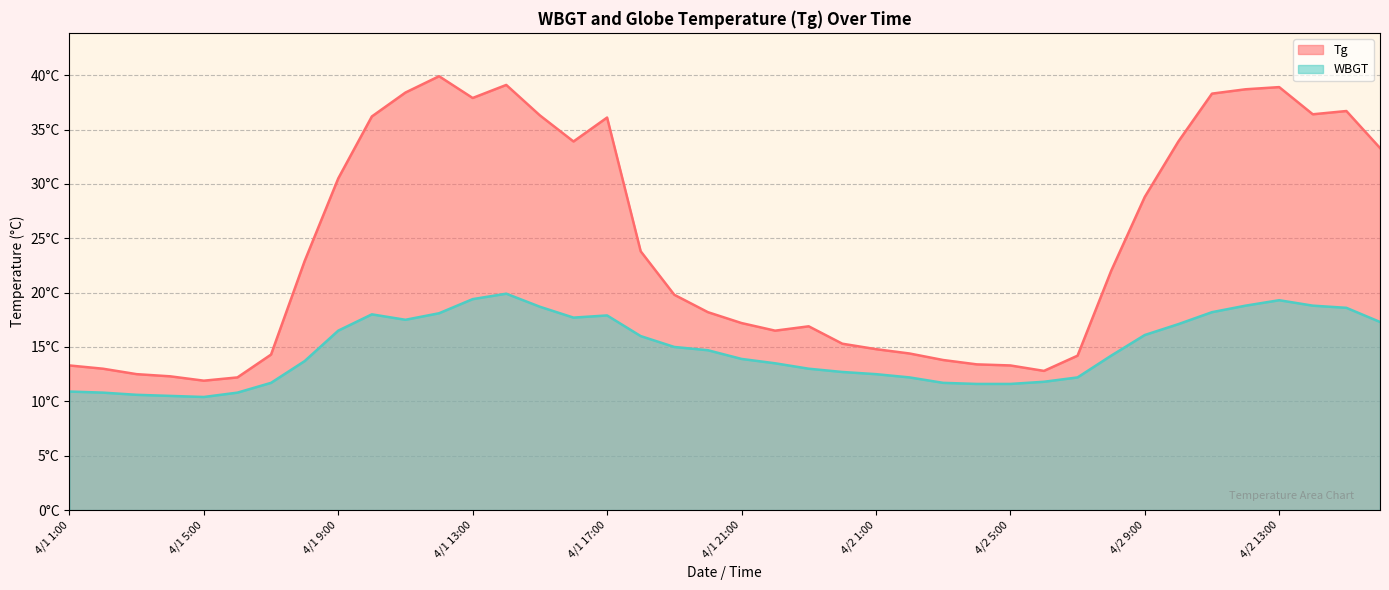

Rank the categories by Tg value from highest to lowest.

4/1 12:00, 4/1 14:00, 4/2 13:00, 4/2 12:00, 4/1 11:00, 4/2 11:00, 4/1 13:00, 4/2 15:00, 4/2 14:00, 4/1 15:00, 4/1 10:00, 4/1 17:00, 4/1 16:00, 4/2 10:00, 4/2 16:00, 4/1 9:00, 4/2 9:00, 4/1 18:00, 4/1 8:00, 4/2 8:00, 4/1 19:00, 4/1 20:00, 4/1 21:00, 4/1 23:00, 4/1 22:00, 4/1 24:00, 4/2 1:00, 4/2 2:00, 4/1 7:00, 4/2 7:00, 4/2 3:00, 4/2 4:00, 4/1 1:00, 4/2 5:00, 4/1 2:00, 4/2 6:00, 4/1 3:00, 4/1 4:00, 4/1 6:00, 4/1 5:00